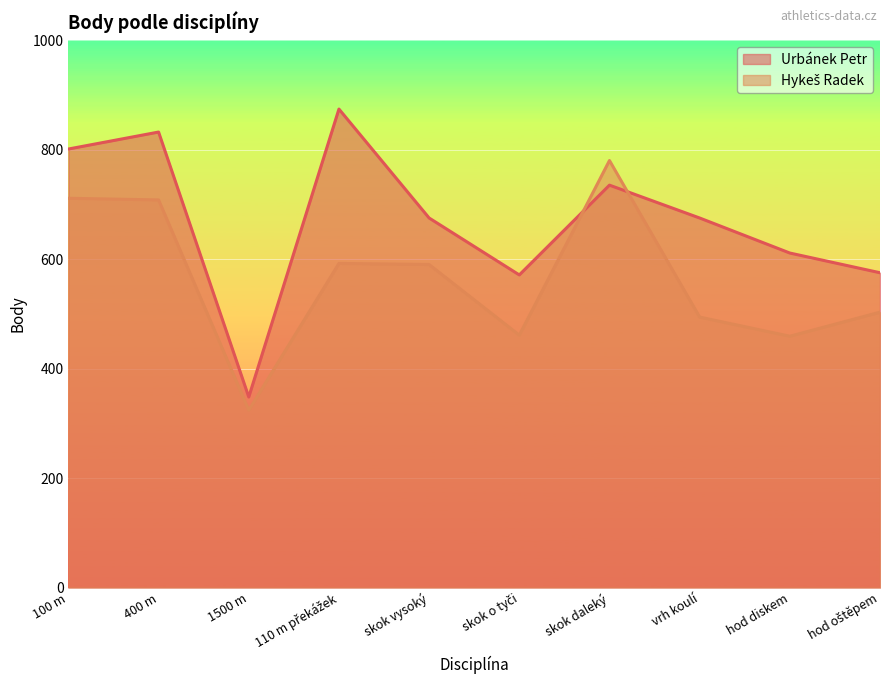

What is the value of the Hykeš Radek point at the 6th from the left?

461